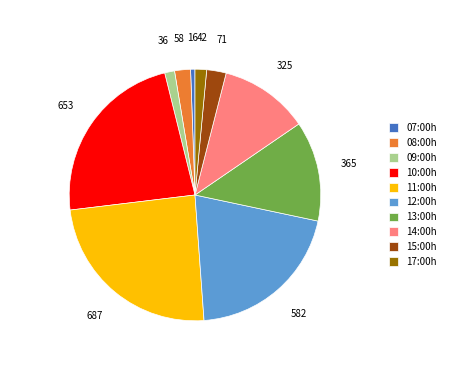

Does any single category account for the majority?

No